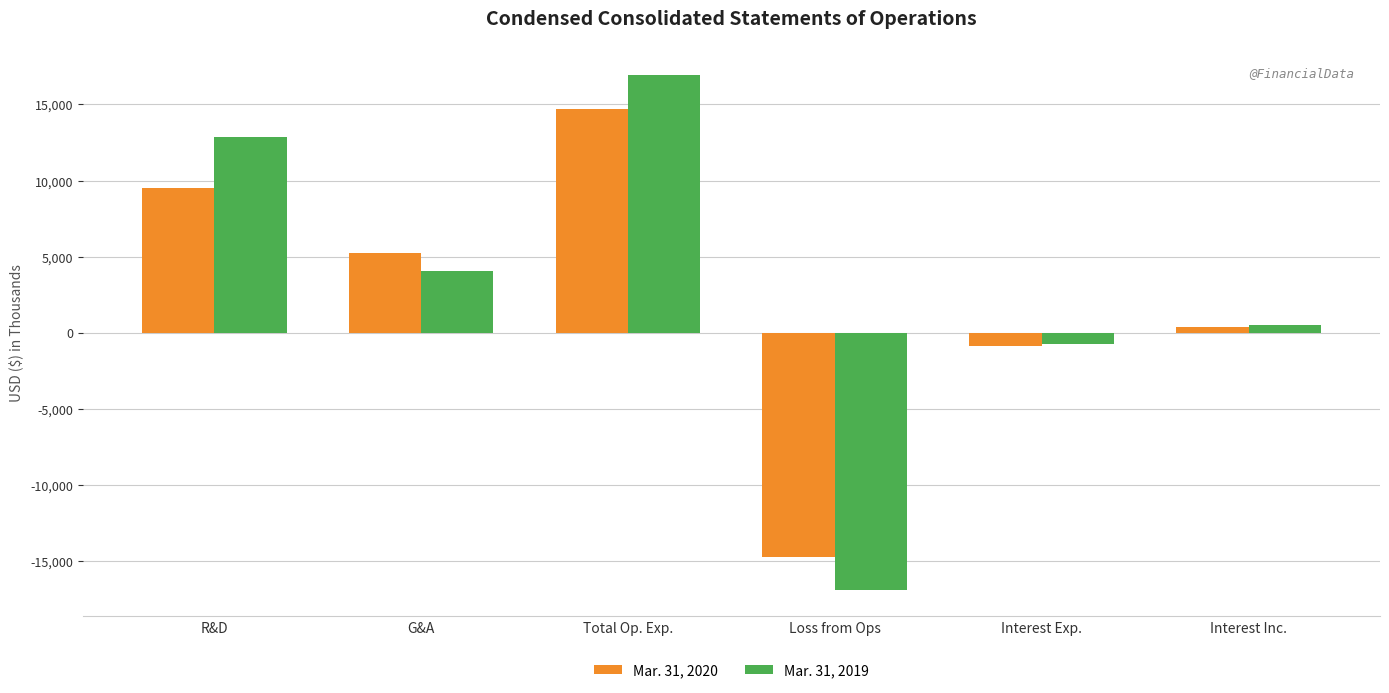

Reading left to right, list all the values displayed in this chart.

Mar. 31, 2020: 9481	5241	14722	-14722	-884	367
Mar. 31, 2019: 12868	4057	16925	-16925	-765	511